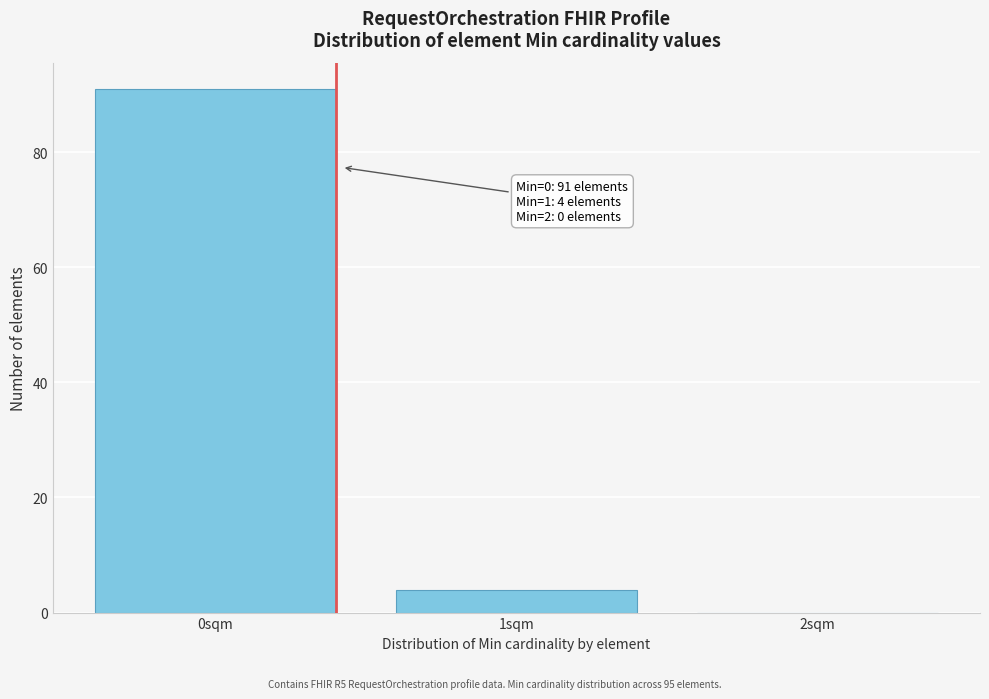

Reading left to right, list all the values displayed in this chart.

0sqm=91	1sqm=4	2sqm=0